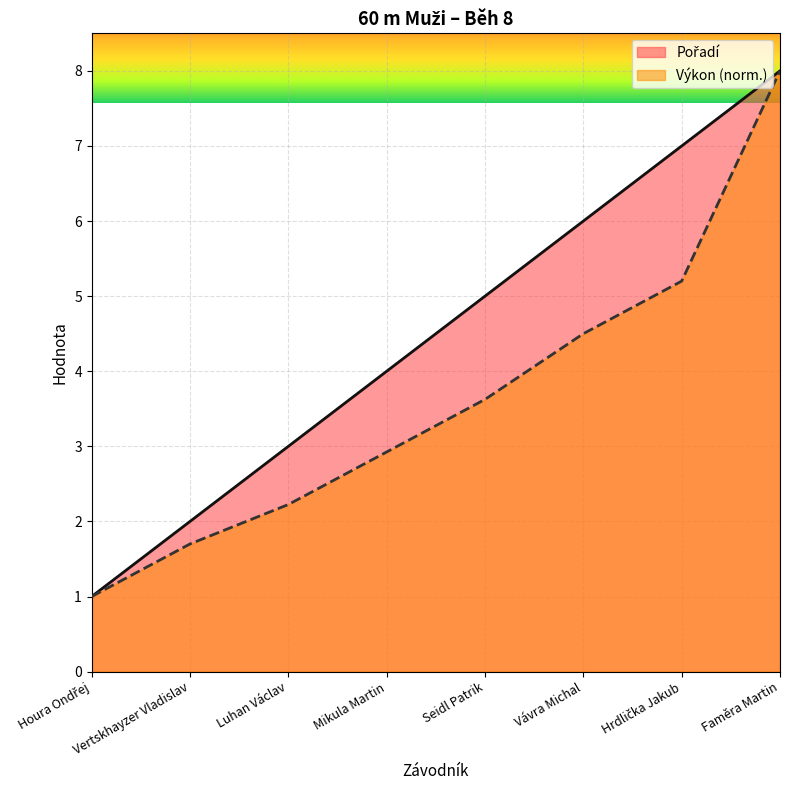

Is the value of Pořadí at Luhan Václav greater than the value of Výkon at Houra Ondřej?

Yes